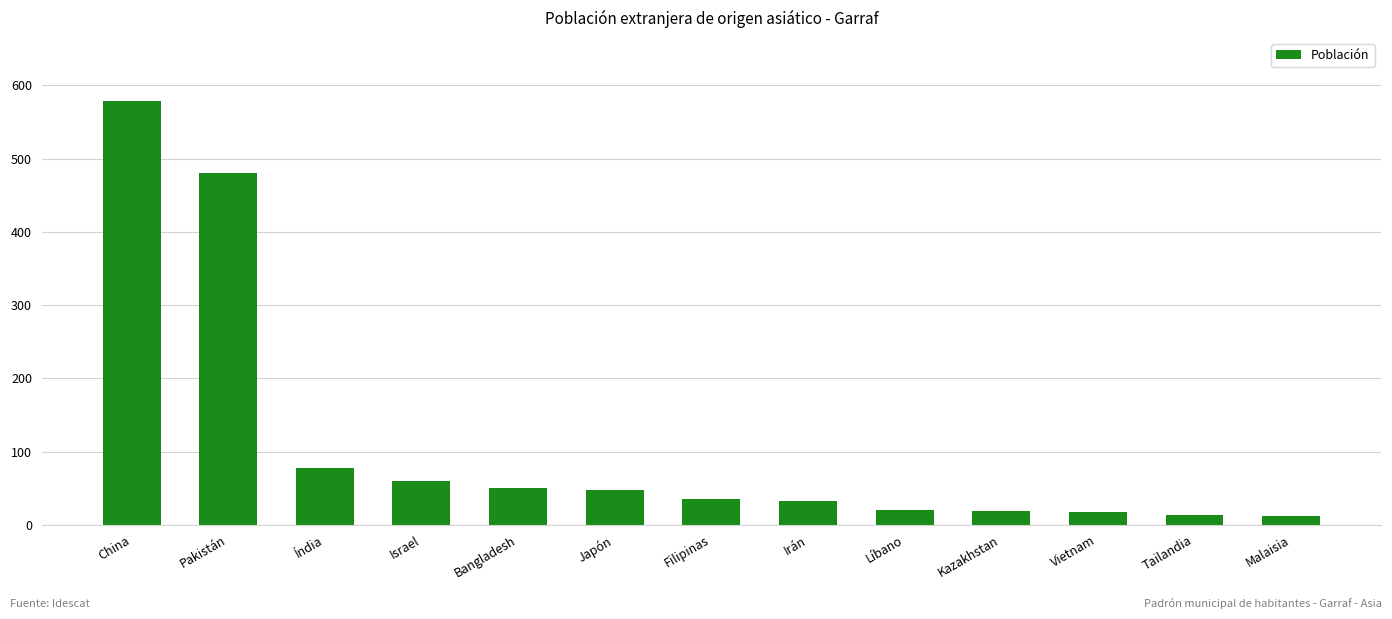

Which category has the highest value across all series?

China